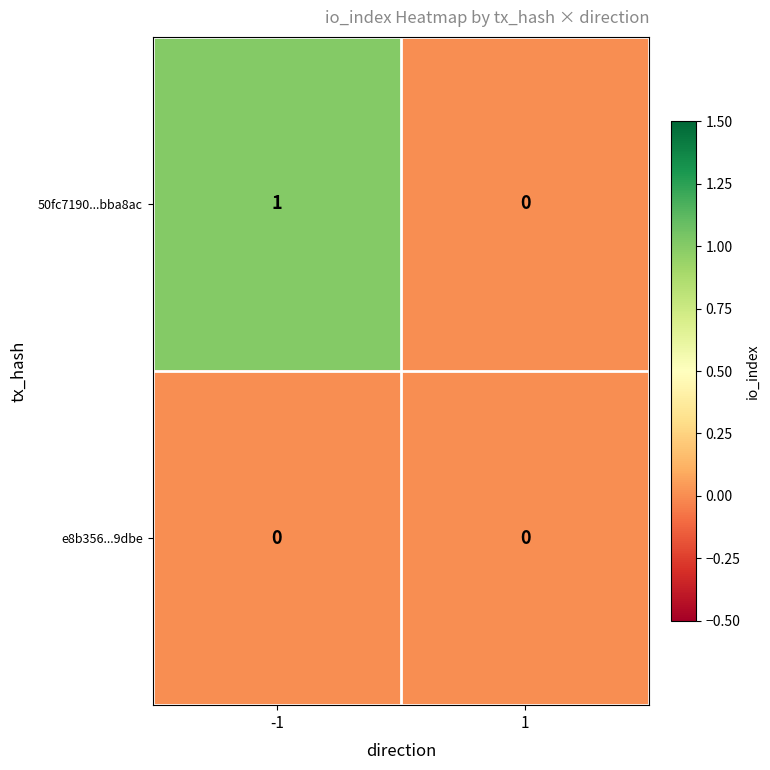

Which series changed the most between -1 and 1?

50fc7190...bba8ac